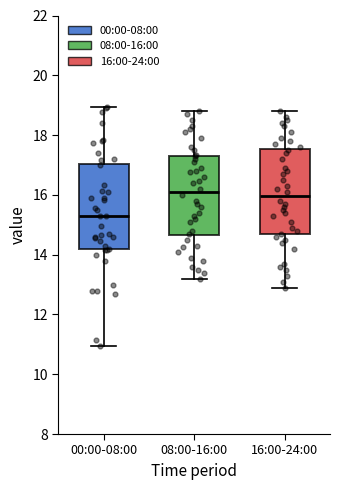

Reading left to right, read every box against the y-axis: the position of its median line, the range the box covers, and the ends of its whiskers. The values are not printed on the chart, so give them approximately, as read against the axis.

00:00-08:00: median 15.2, box 14.2 to 17.0, whiskers 11.0 to 19.0
08:00-16:00: median 16.2, box 14.6 to 17.4, whiskers 13.2 to 18.8
16:00-24:00: median 16.0, box 14.6 to 17.6, whiskers 13.0 to 18.8